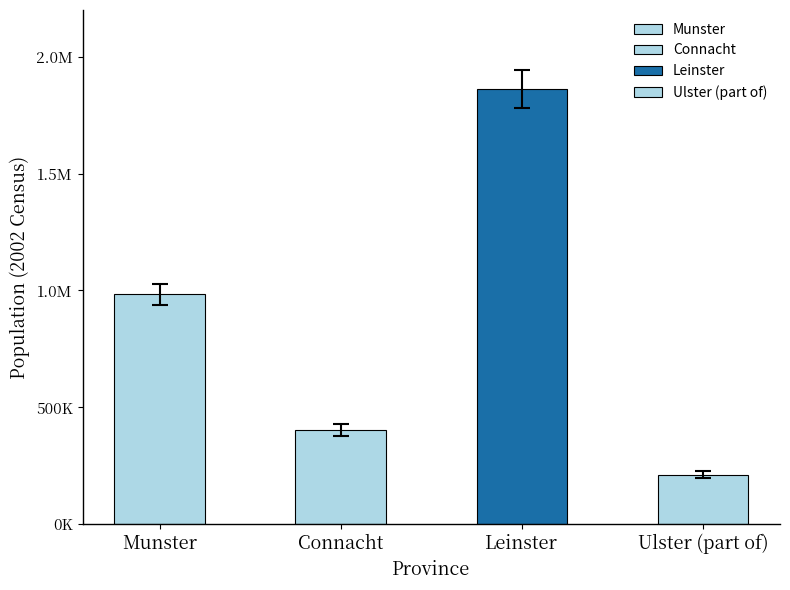

What is the value of the 4th bar from the left?

210523